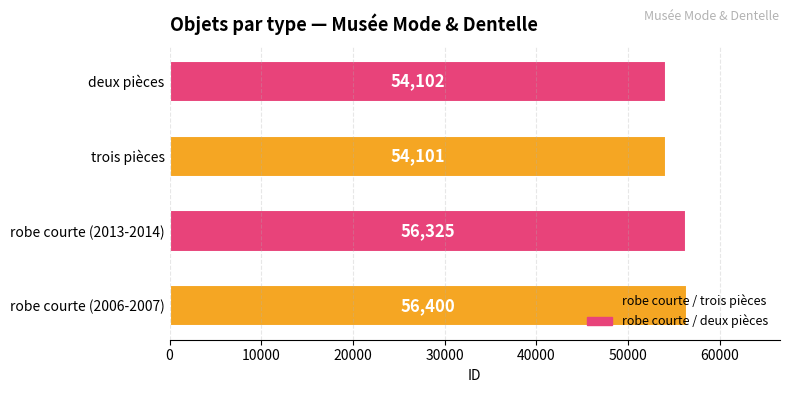

List the labels in order of value, largest first.

robe courte (2006-2007), robe courte (2013-2014), deux pièces, trois pièces